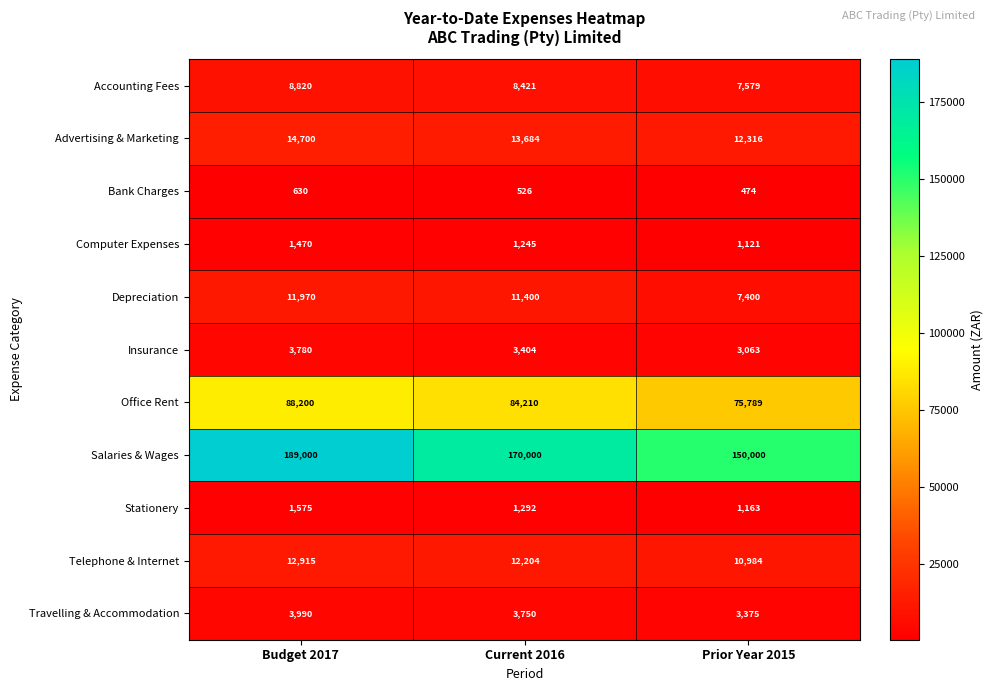

What is the difference between the highest and lowest values at Budget 2017?

188370